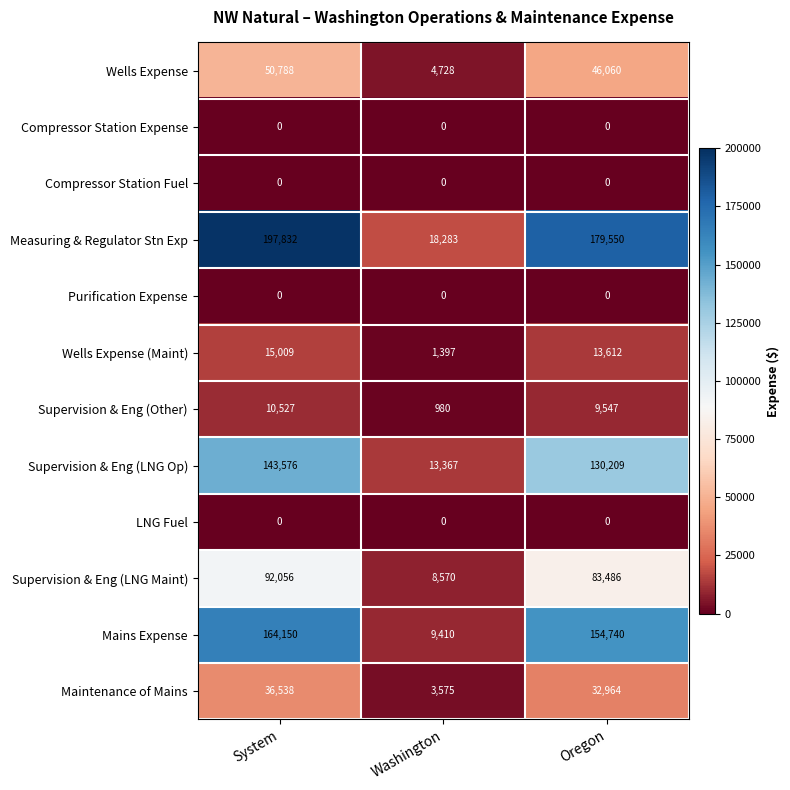

Where is Measuring & Regulator Stn Exp nearest to the value 108057?

Oregon